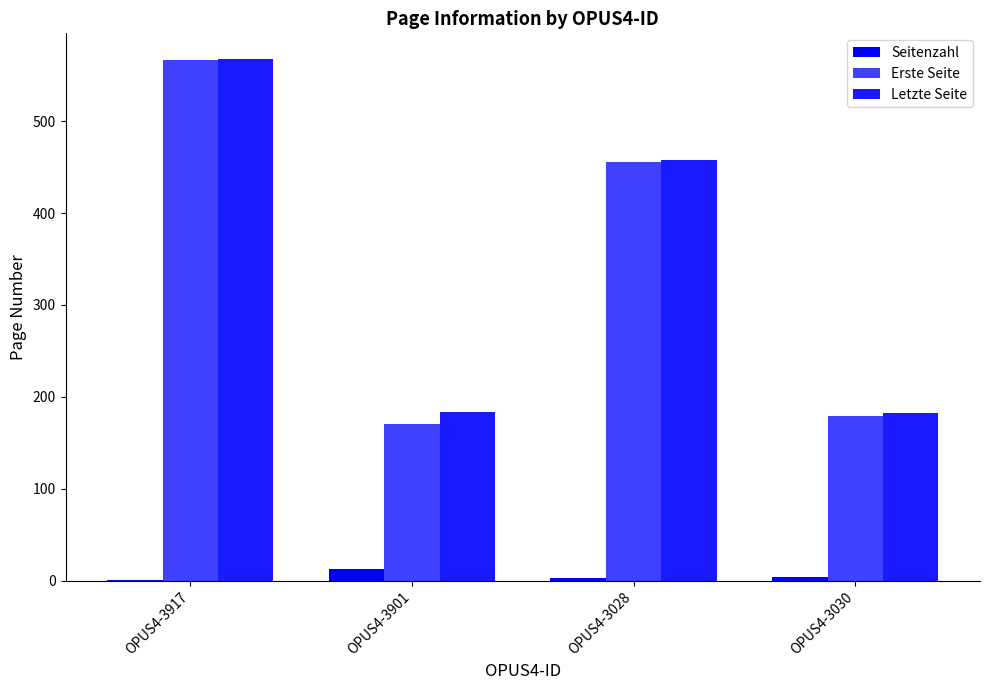

What is the label of the 2nd bar from the right?

OPUS4-3028